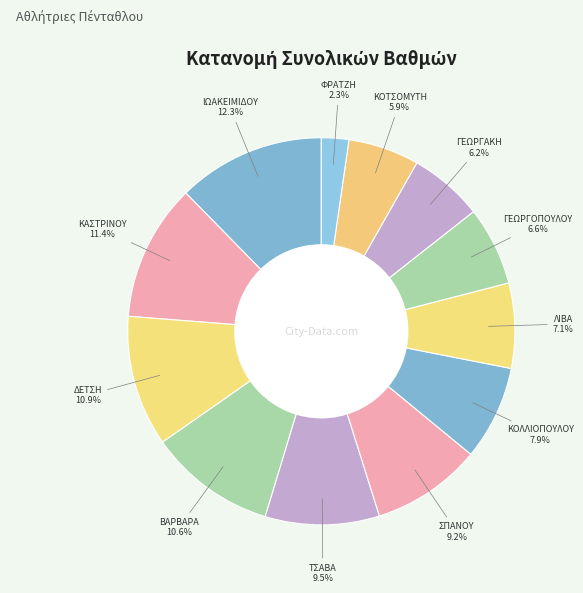

How many slices are in this pie chart?

12